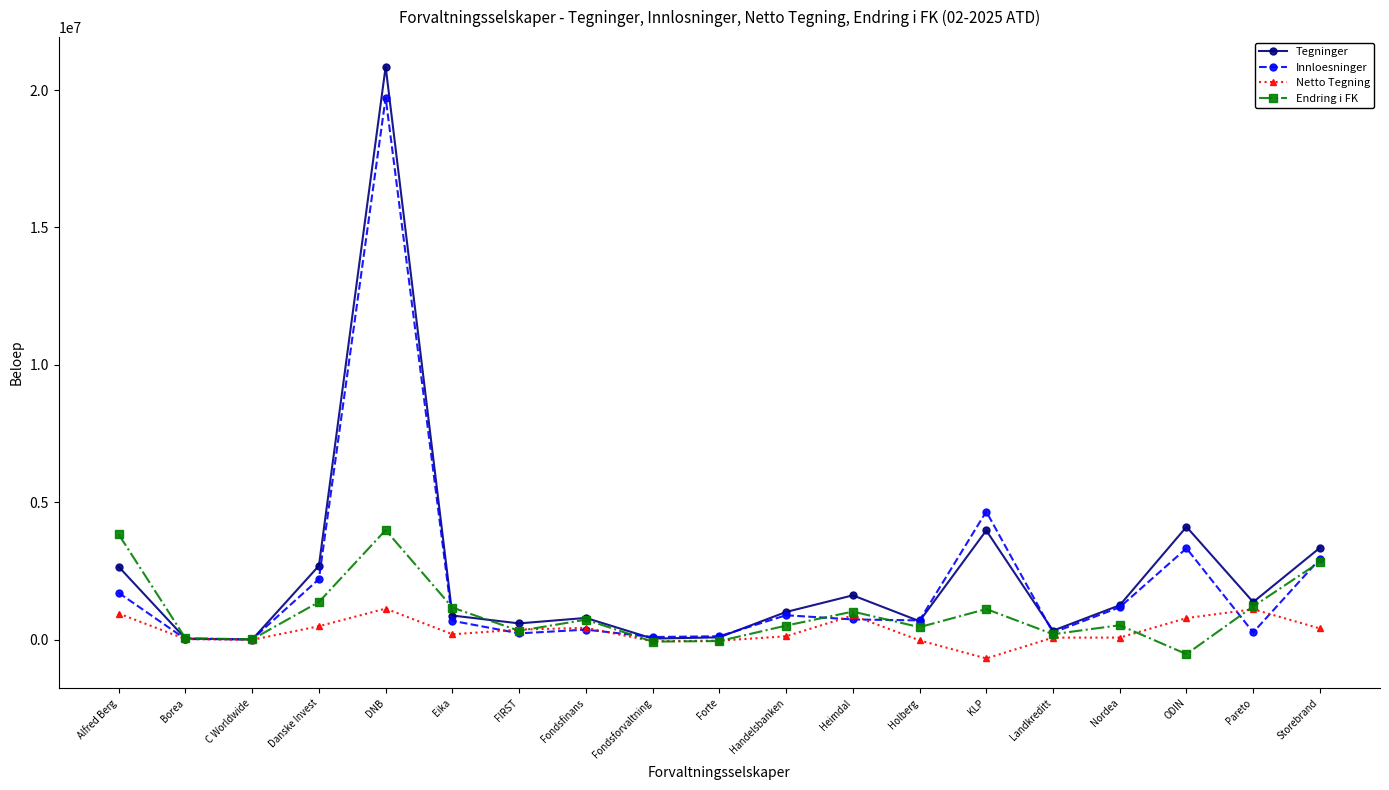

Which category has the highest value across all series?

DNB